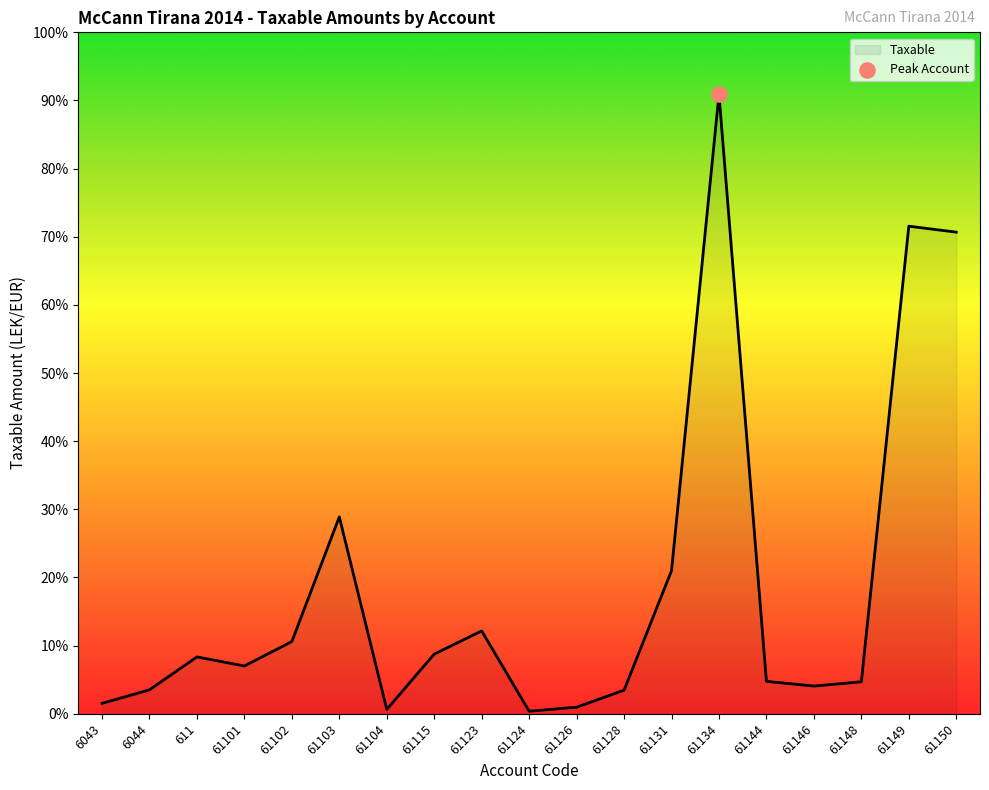

Which has a higher value, 61146 or 61104?

61146